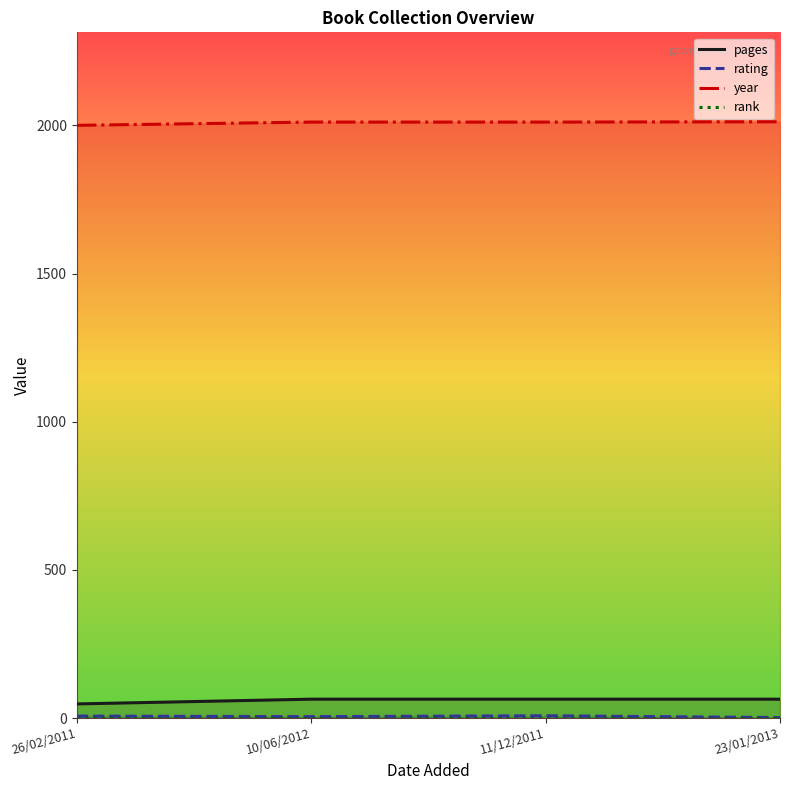

True or false: year and pages intersect in this chart.

False